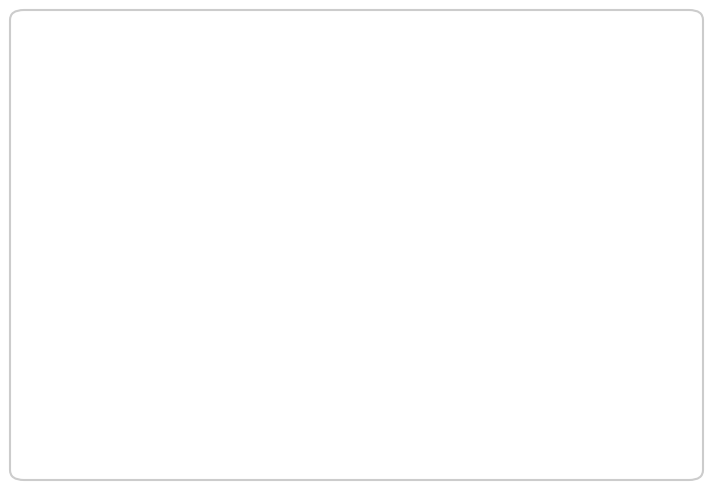

Count the number of slices in the pie.

2